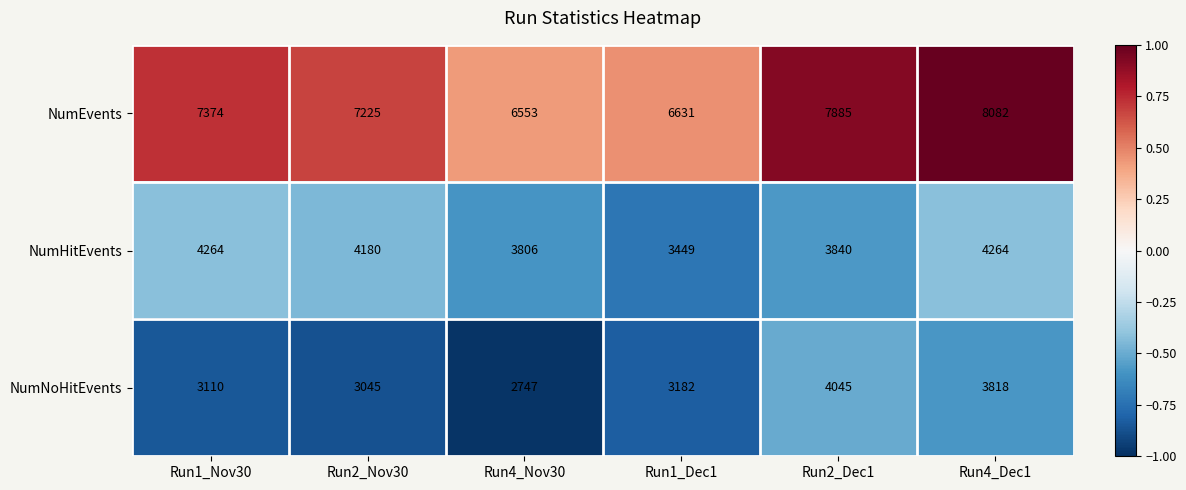

Rank the series by their average value, from highest to lowest.

NumEvents, NumHitEvents, NumNoHitEvents